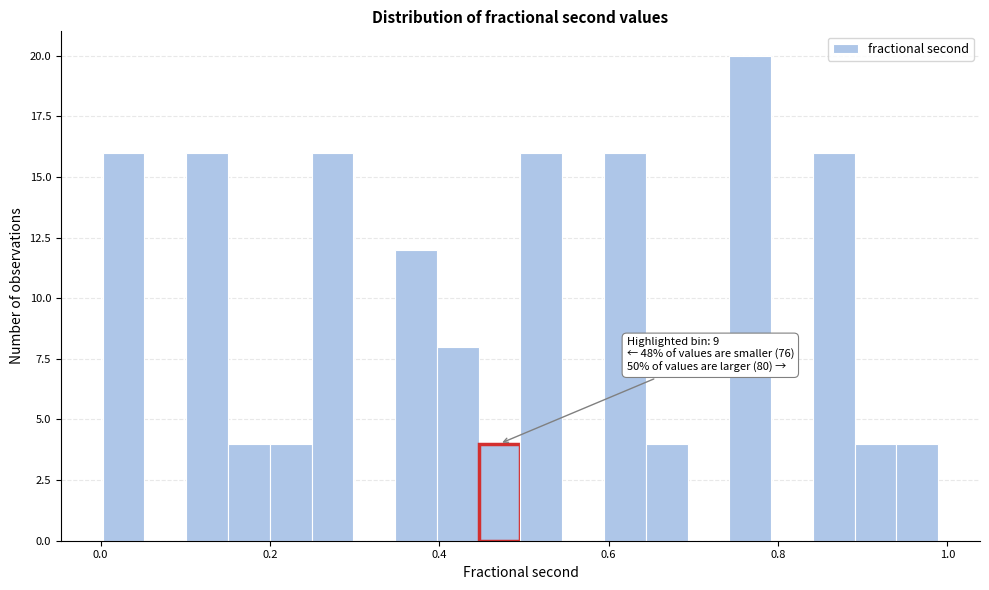

Read against the x-axis, roughly where is the centre of the tallest bar?

0.76